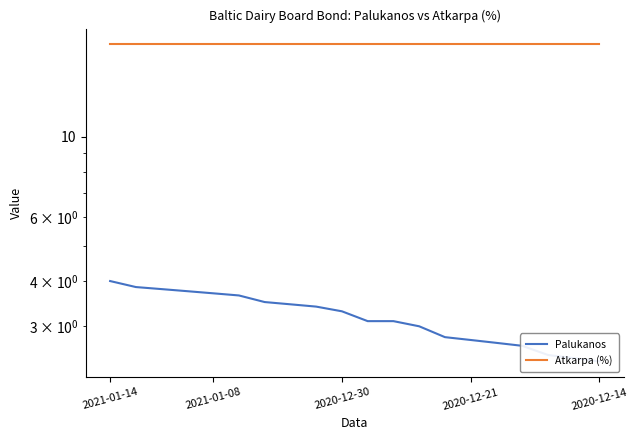

What is the approximate value of Atkarpa (%) at 7?

18.0